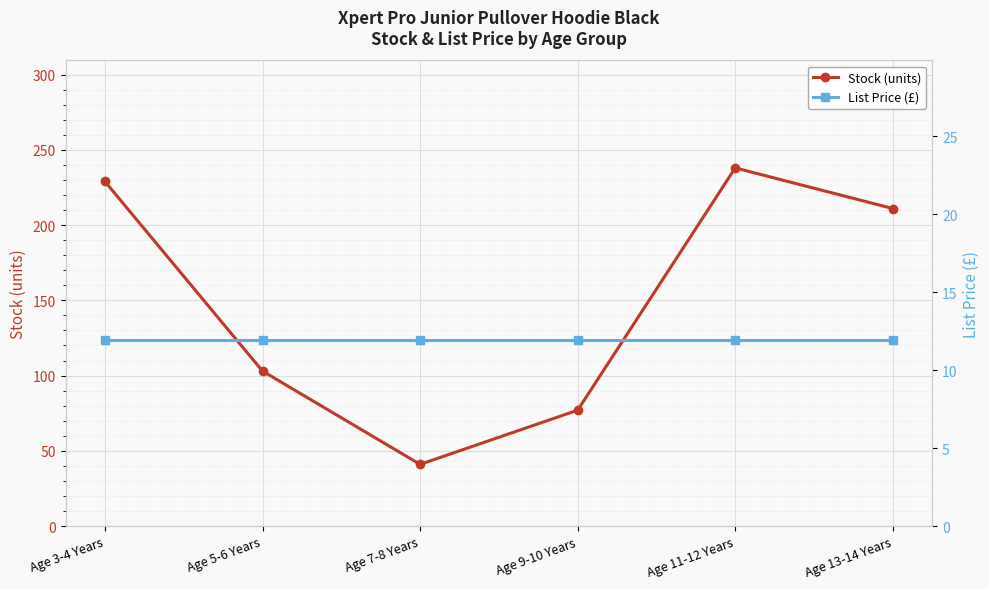

List the series in order of their peak value, highest first.

Stock (units), List Price (£)